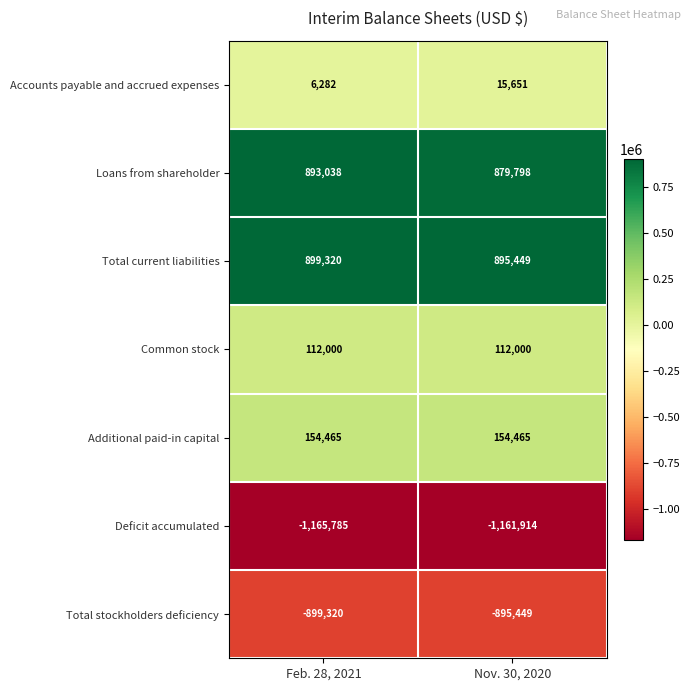

What is the minimum value for Additional paid-in capital?

154465